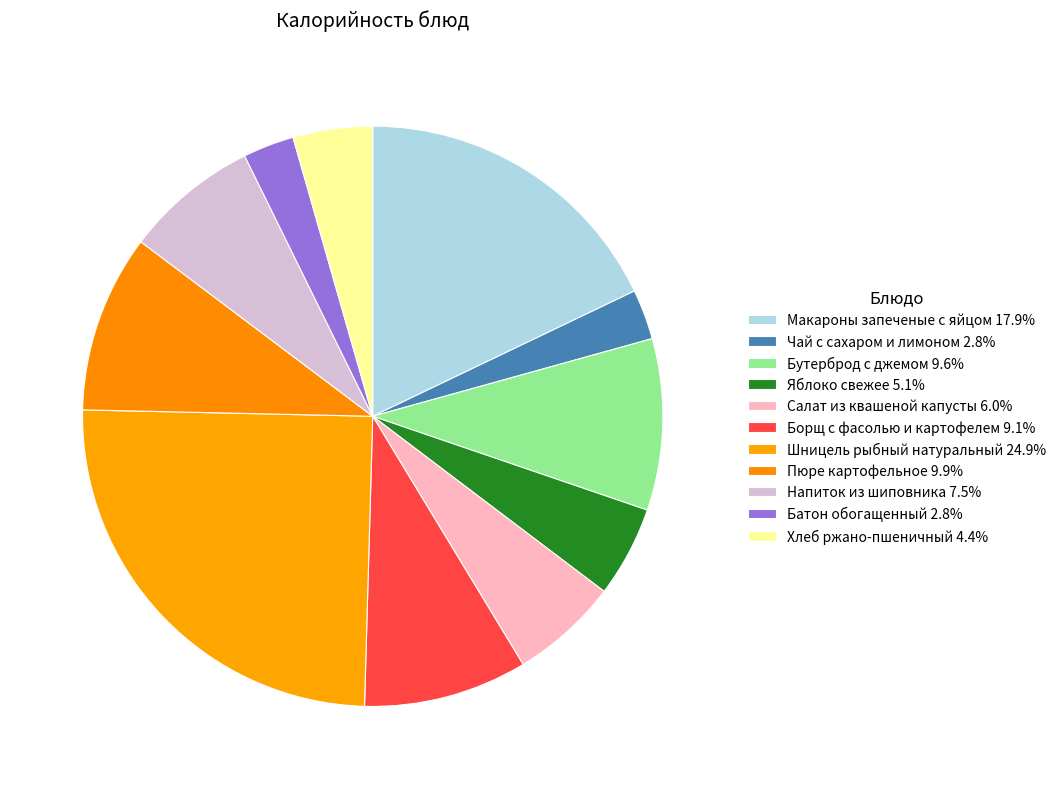

How many segments does this pie chart have?

11